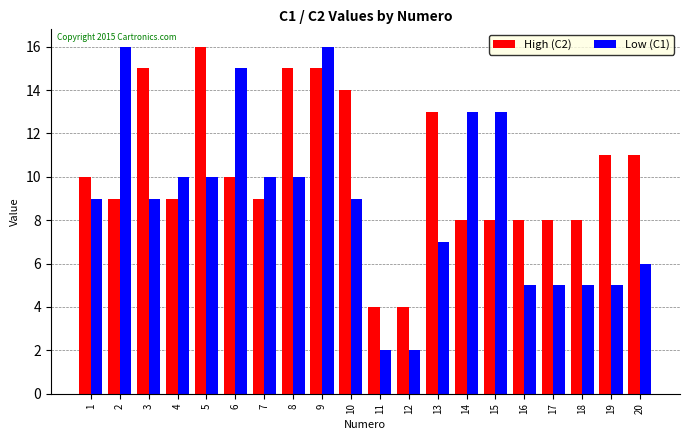

How many values in the High (C2) series are below 10?

10